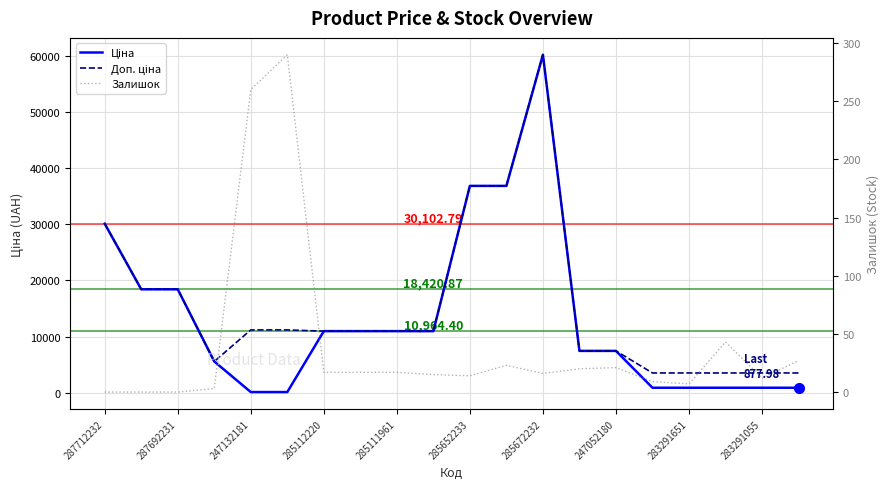

Is this an area chart (filled region under the line)?

No